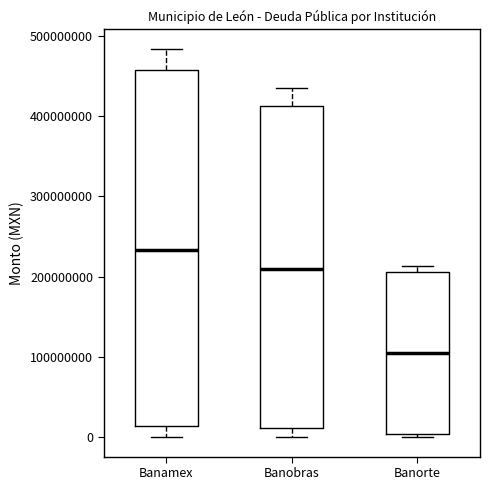

Comparing the boxes themselves (not the whiskers), which one is the tallest?

Banamex